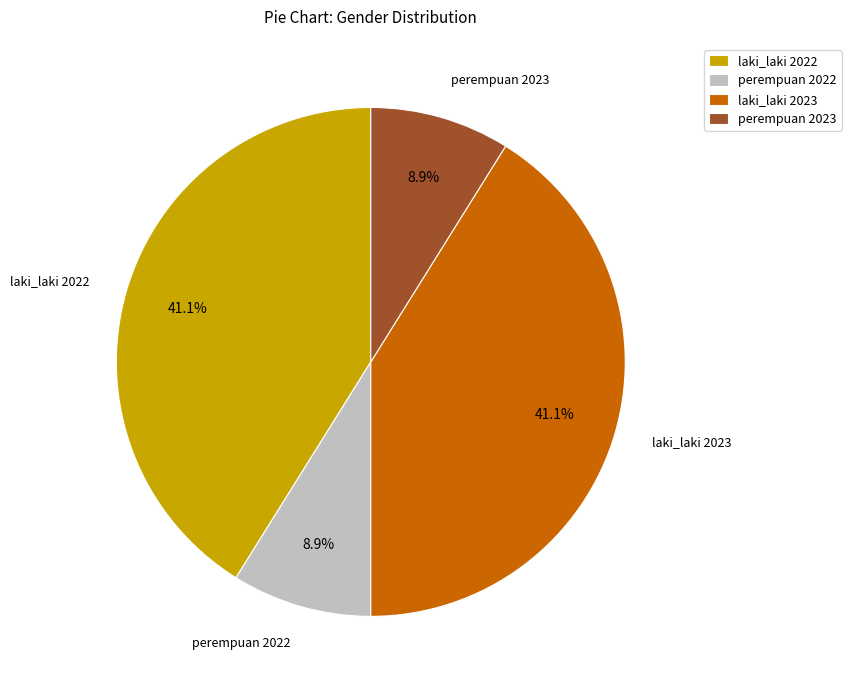

Between laki_laki 2023 and perempuan 2023, which is larger?

laki_laki 2023